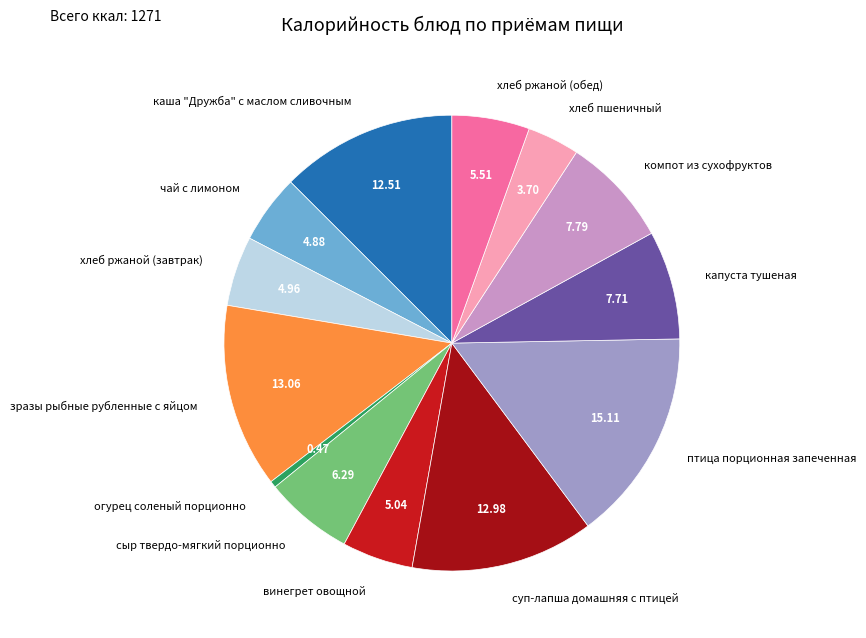

Does винегрет овощной account for over 50% of the chart?

No